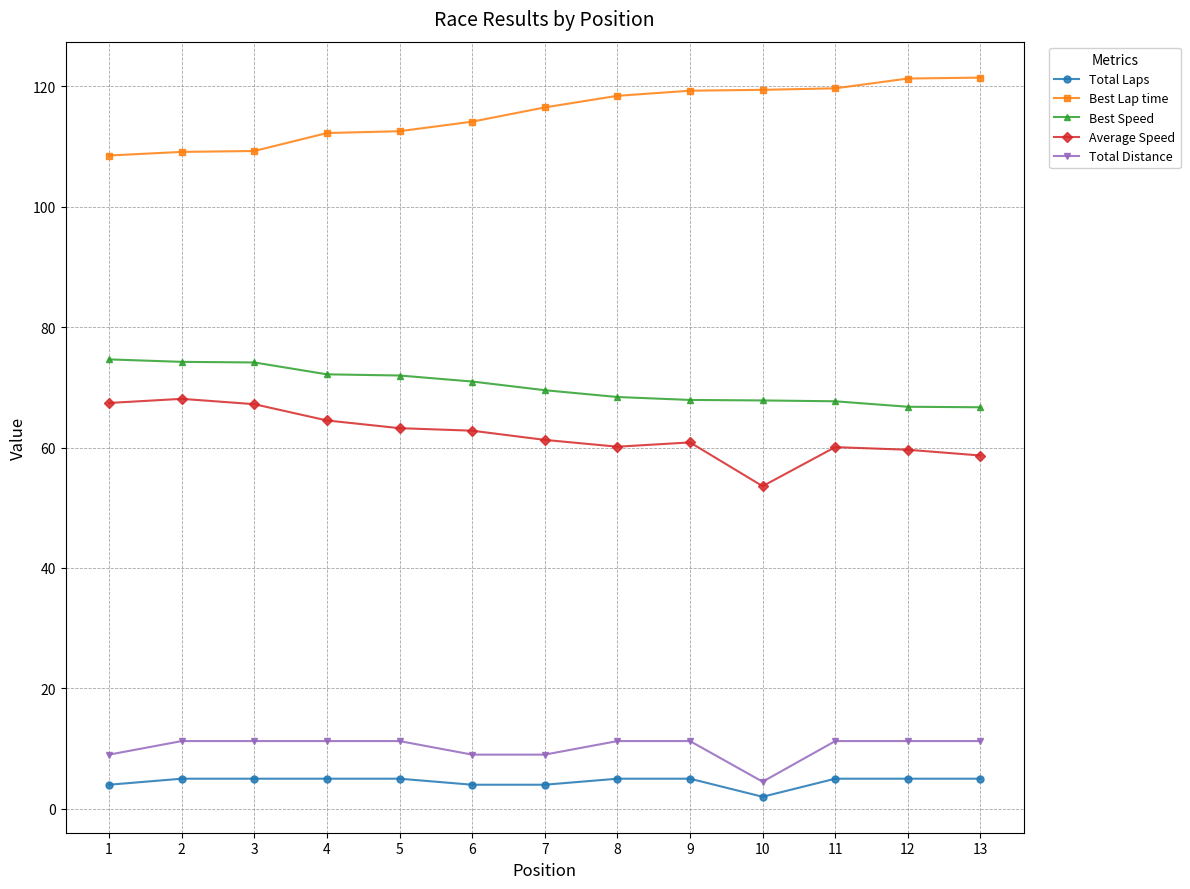

True or false: Total Distance has a value of 11.2 at 9.

True